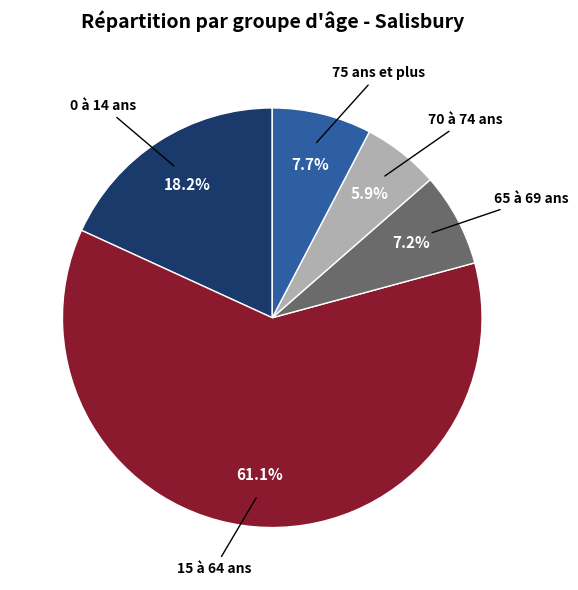

Is there a majority slice in this chart?

Yes